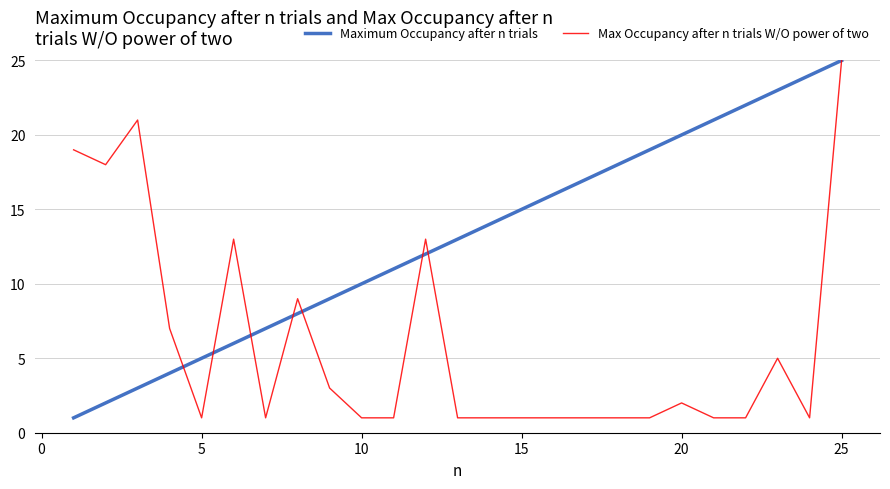

What are all the series names shown in the legend?

Maximum Occupancy after n trials, Max Occupancy after n trials W/O power of two